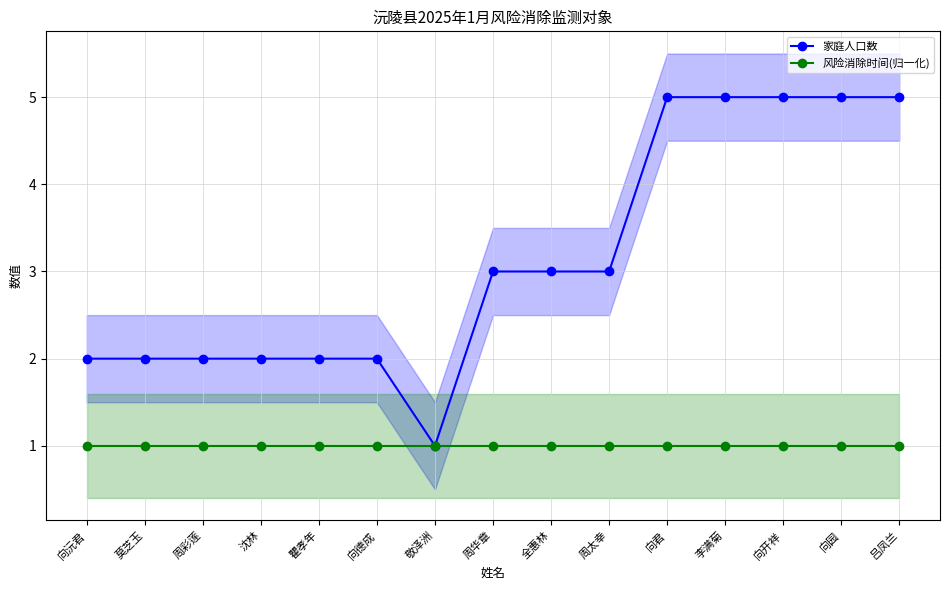

Which series changed the most between 莫芝玉 and 敬泽洲?

家庭人口数